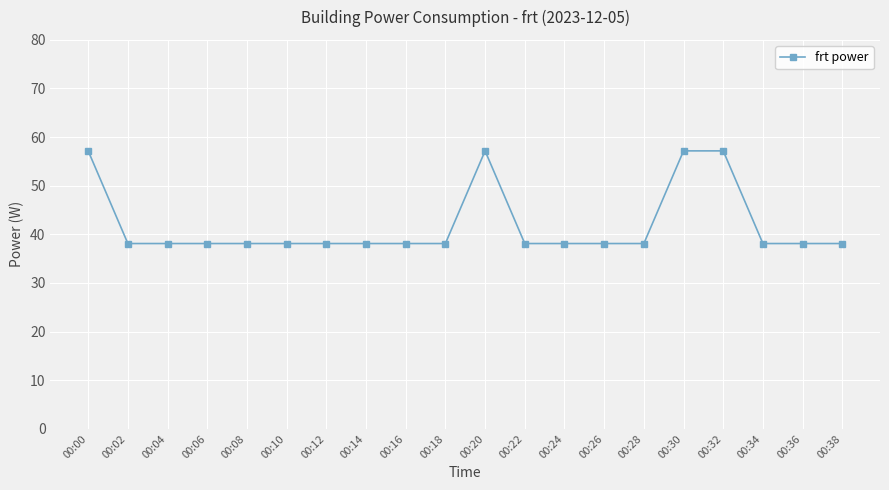

What is the difference between the second highest and minimum values?

19.1